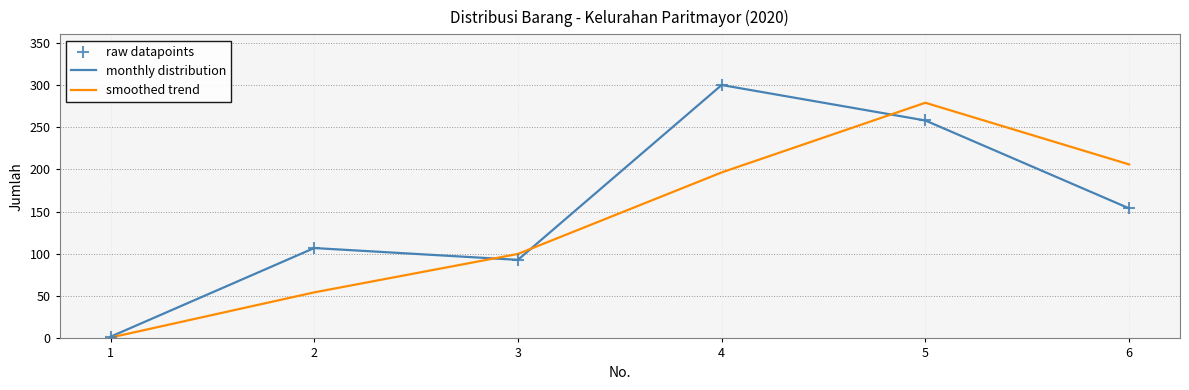

What is the spread (max minus min) of values at 6?

52.0